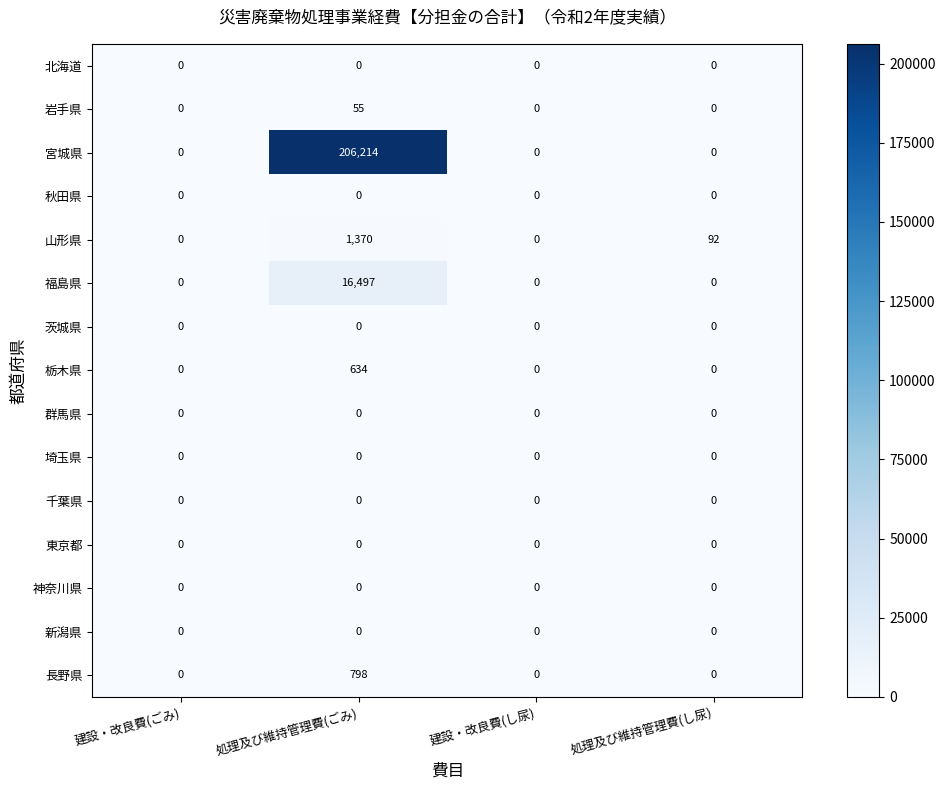

What is the difference between the maximum and minimum values in the 宮城県 series?

206214